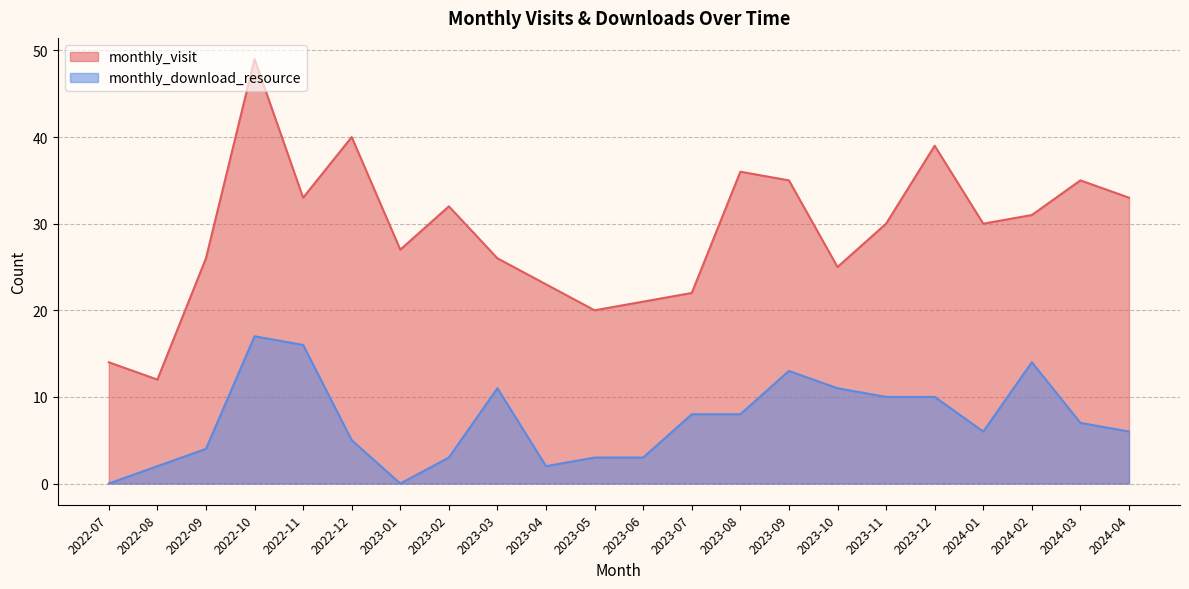

True or false: monthly_download_resource has a value of 3 at 2023-06.

True